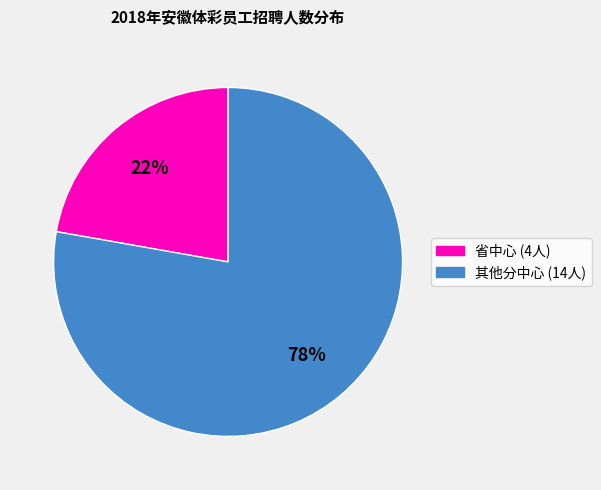

Is there any slice that represents more than half of the pie?

Yes